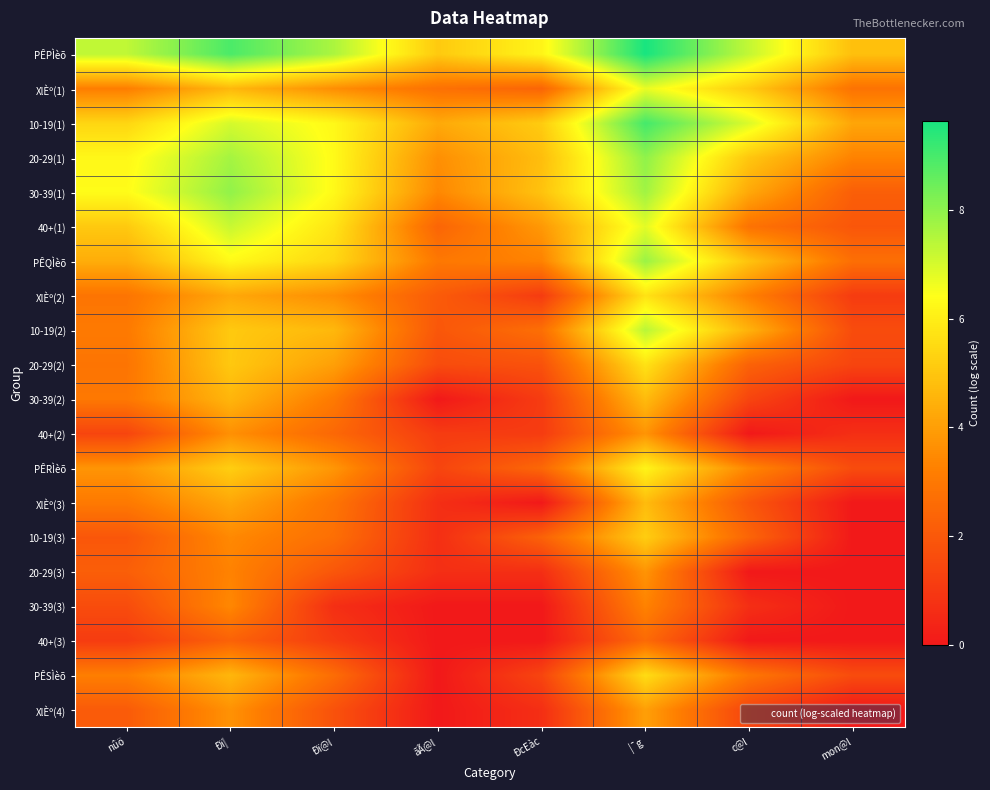

Which series has the largest total across all categories?

PÊPÌèõ